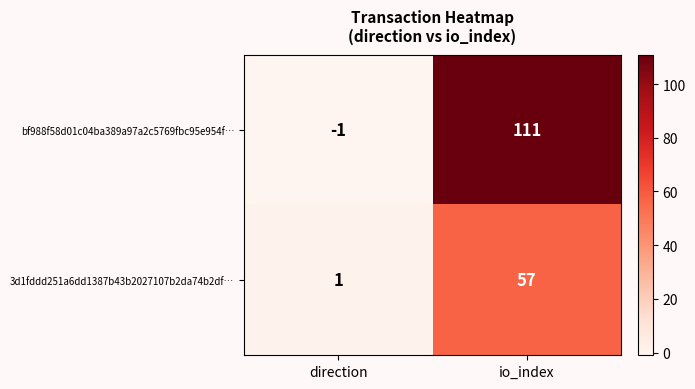

How many values in the bf988f58d01c04ba389a97a2c5769fbc95e954f… series are below 111?

1